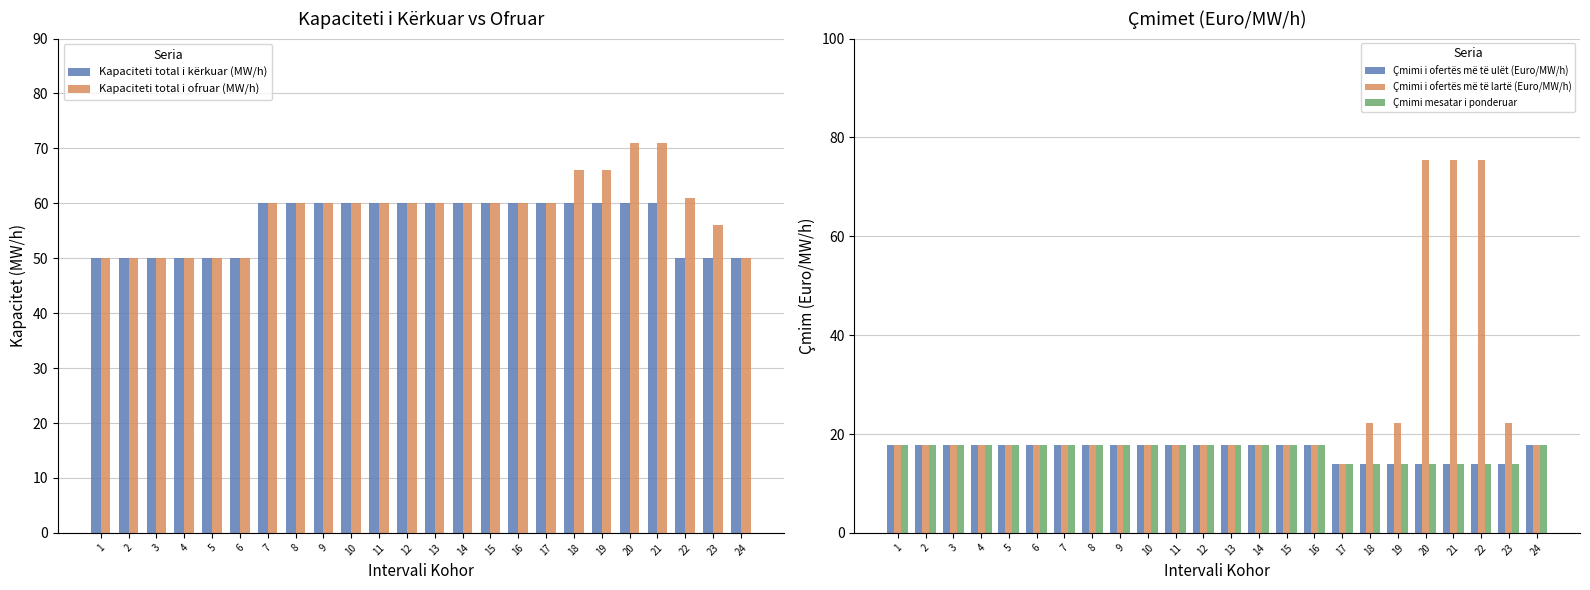

Which series has the largest total across all categories?

Kapaciteti total i ofruar (MW/h)